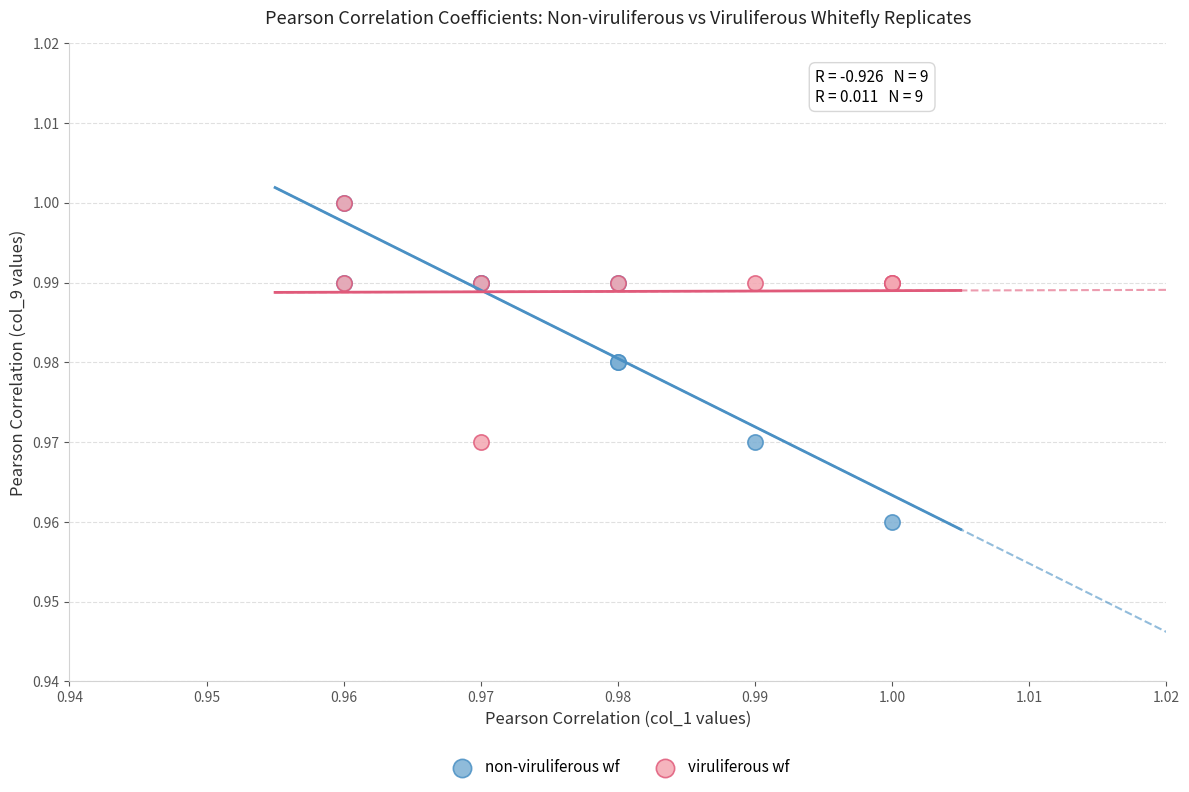

What are all the series names shown in the legend?

non-viruliferous wf, viruliferous wf